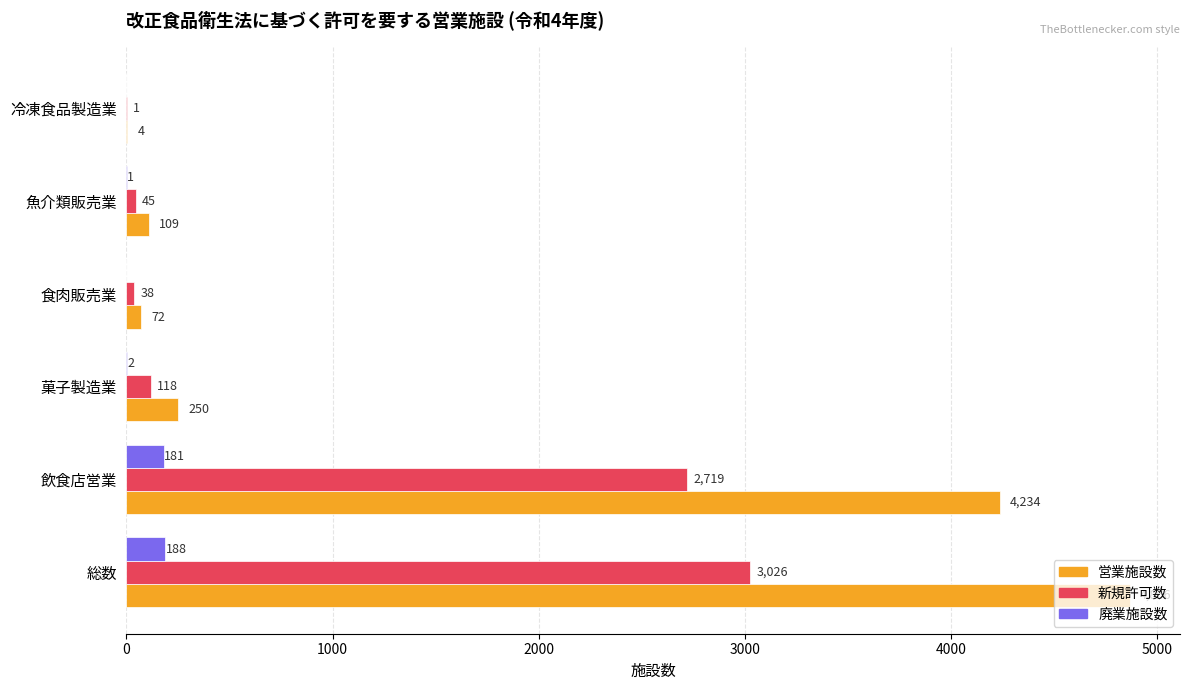

The 廃業施設数 series shows 181 at 飲食店営業. True or false?

True